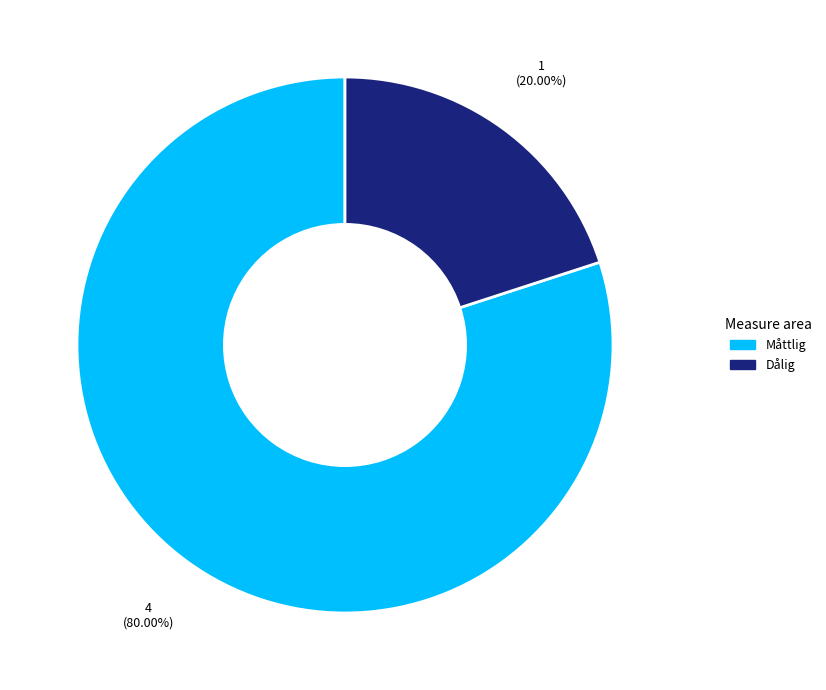

Does any single category account for the majority?

Yes